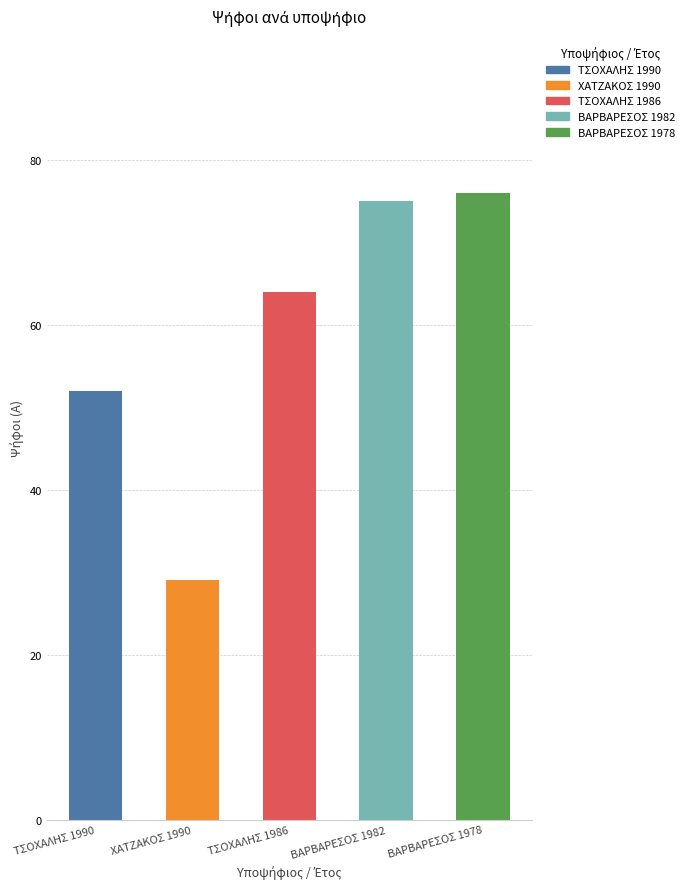

Reading left to right, list all the values displayed in this chart.

52	29	64	75	76